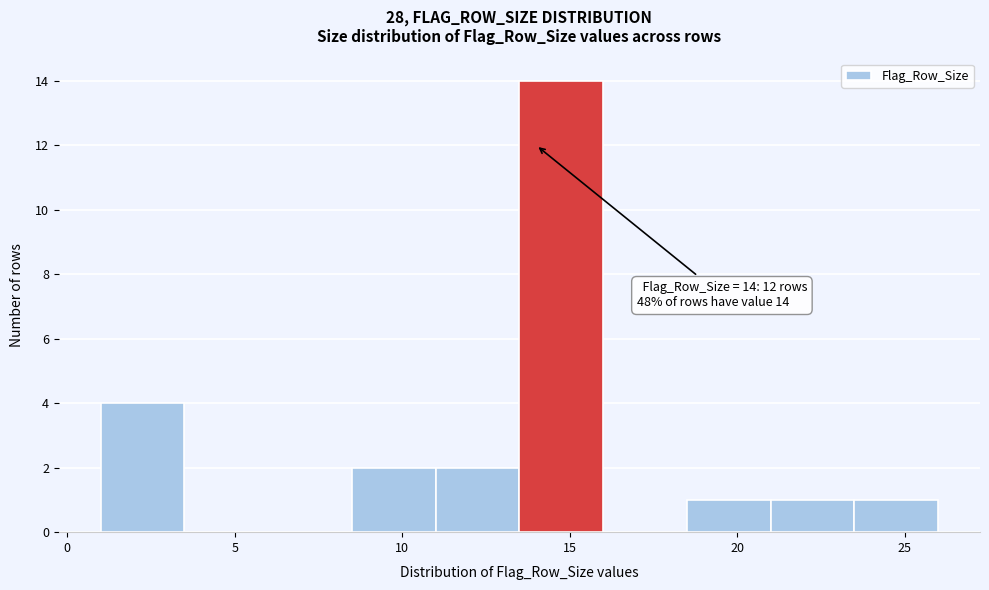

Which range on the x-axis has the tallest bar?

13.5 to 16.0